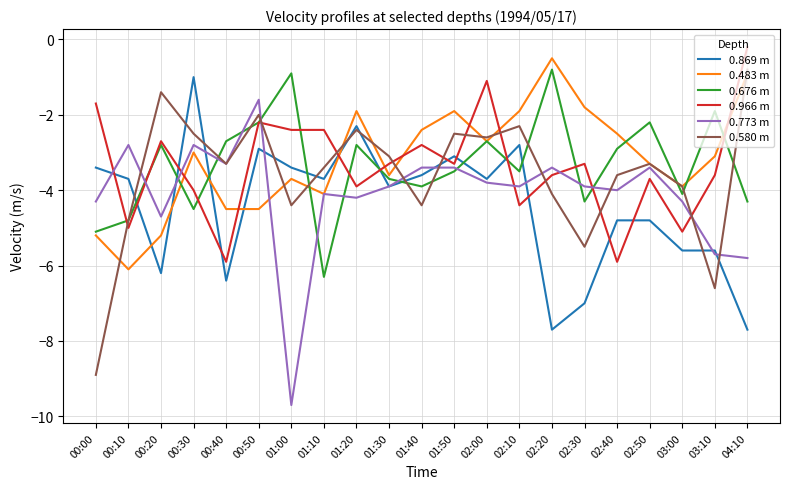

At 04:10, list the series in order from smallest to largest.

0.869 m, 0.773 m, 0.676 m, 0.483 m, 0.580 m, 0.966 m